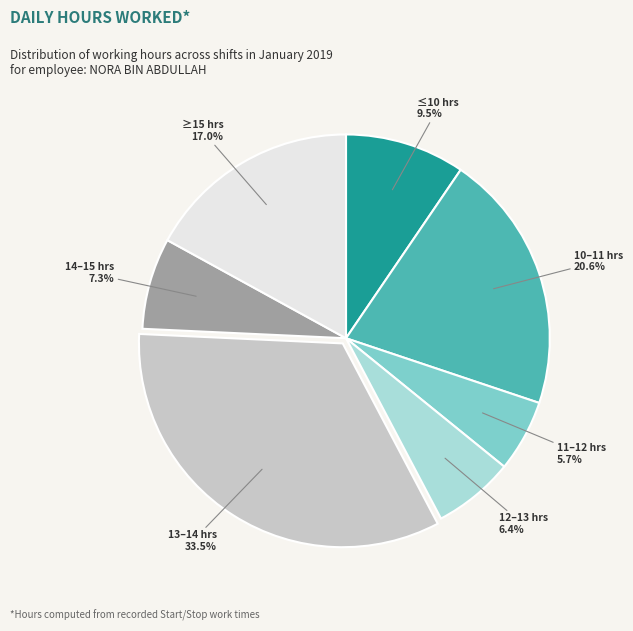

Does any single category account for the majority?

No